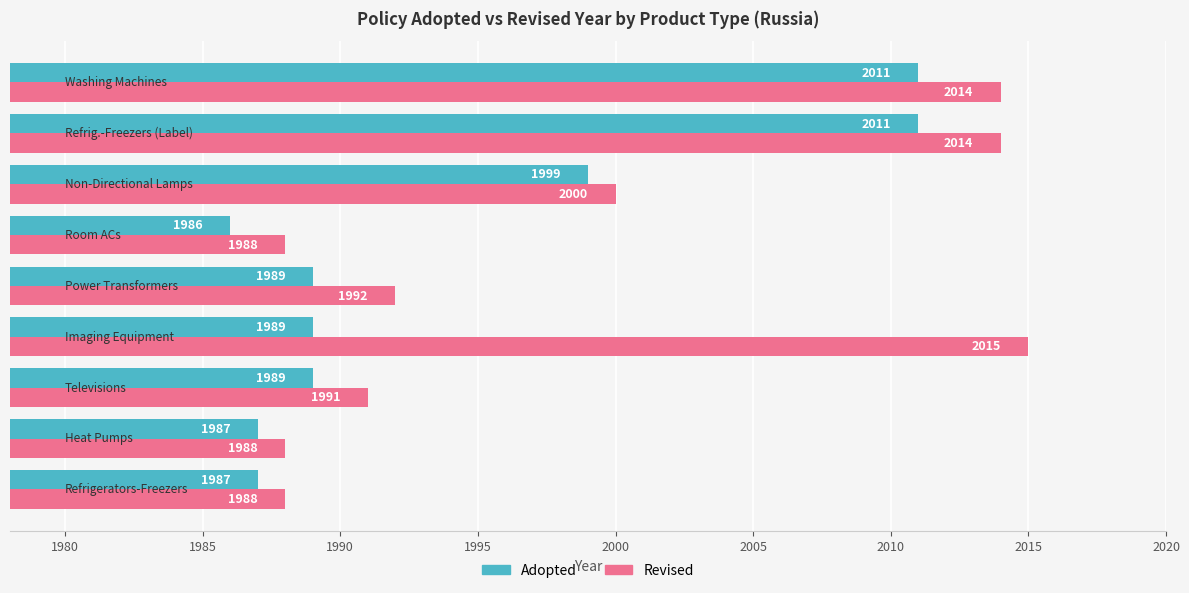

How many series are shown in this chart?

2